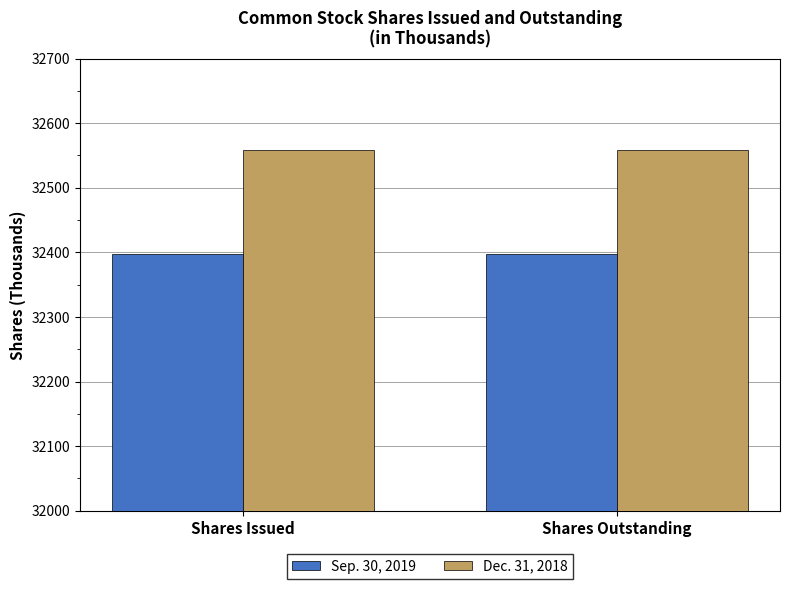

What are all the series names shown in the legend?

Sep. 30, 2019, Dec. 31, 2018